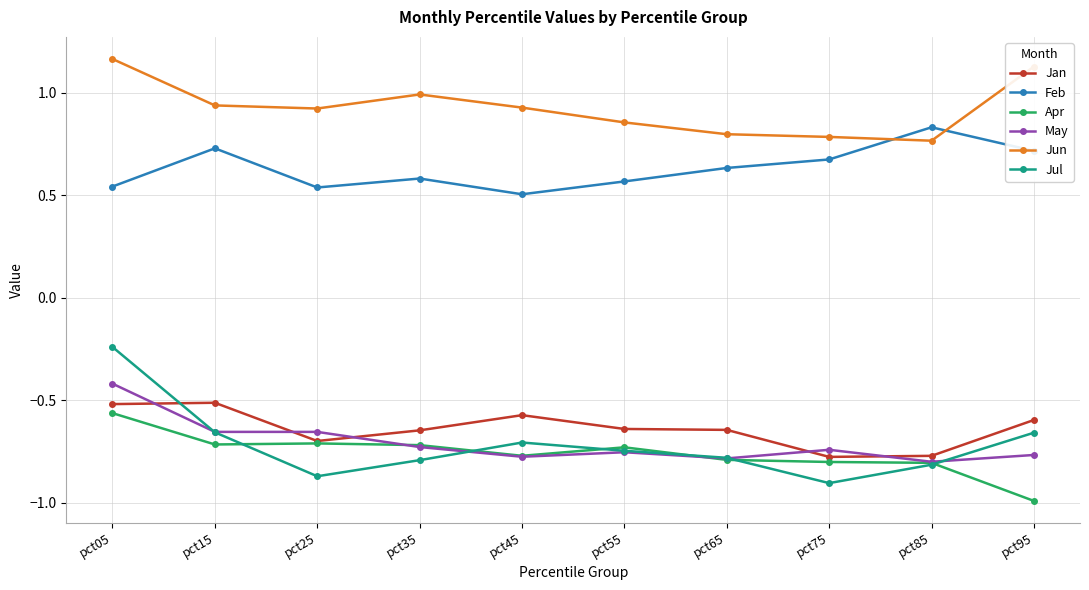

Is it true that Jun equals 0.9 at pct25?

True